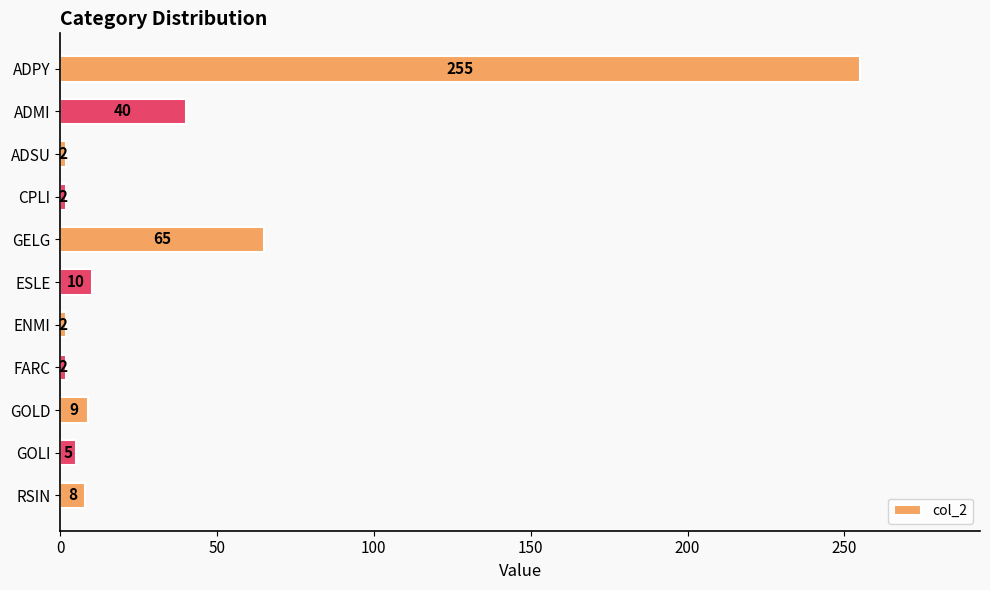

True or false: the data shows 69 at ADMI.

False